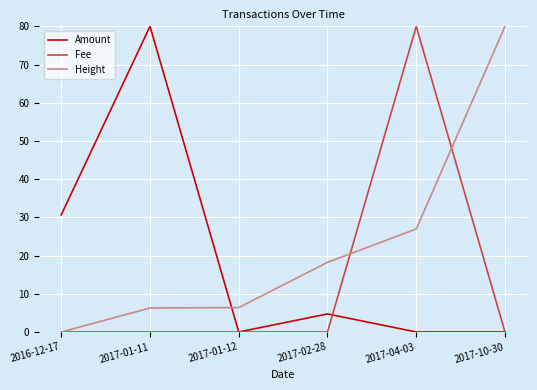

What is the maximum value shown in the chart?

80.0